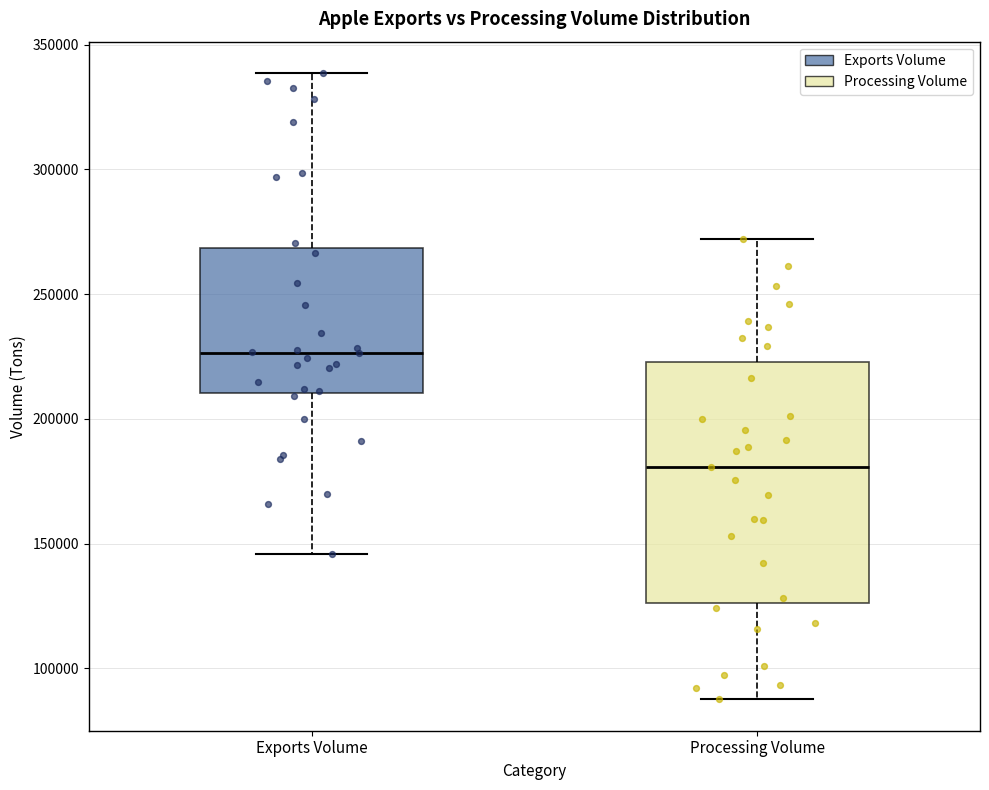

Reading left to right, transcribe this box plot: for each box, give where its median line is, the range the box spans, and where its two whiskers end, as read against the y-axis. The values are not printed on the chart, so give them approximately, as read against the axis.

Exports Volume: median 225000, box 210000 to 270000, whiskers 145000 to 340000
Processing Volume: median 180000, box 125000 to 225000, whiskers 90000 to 270000